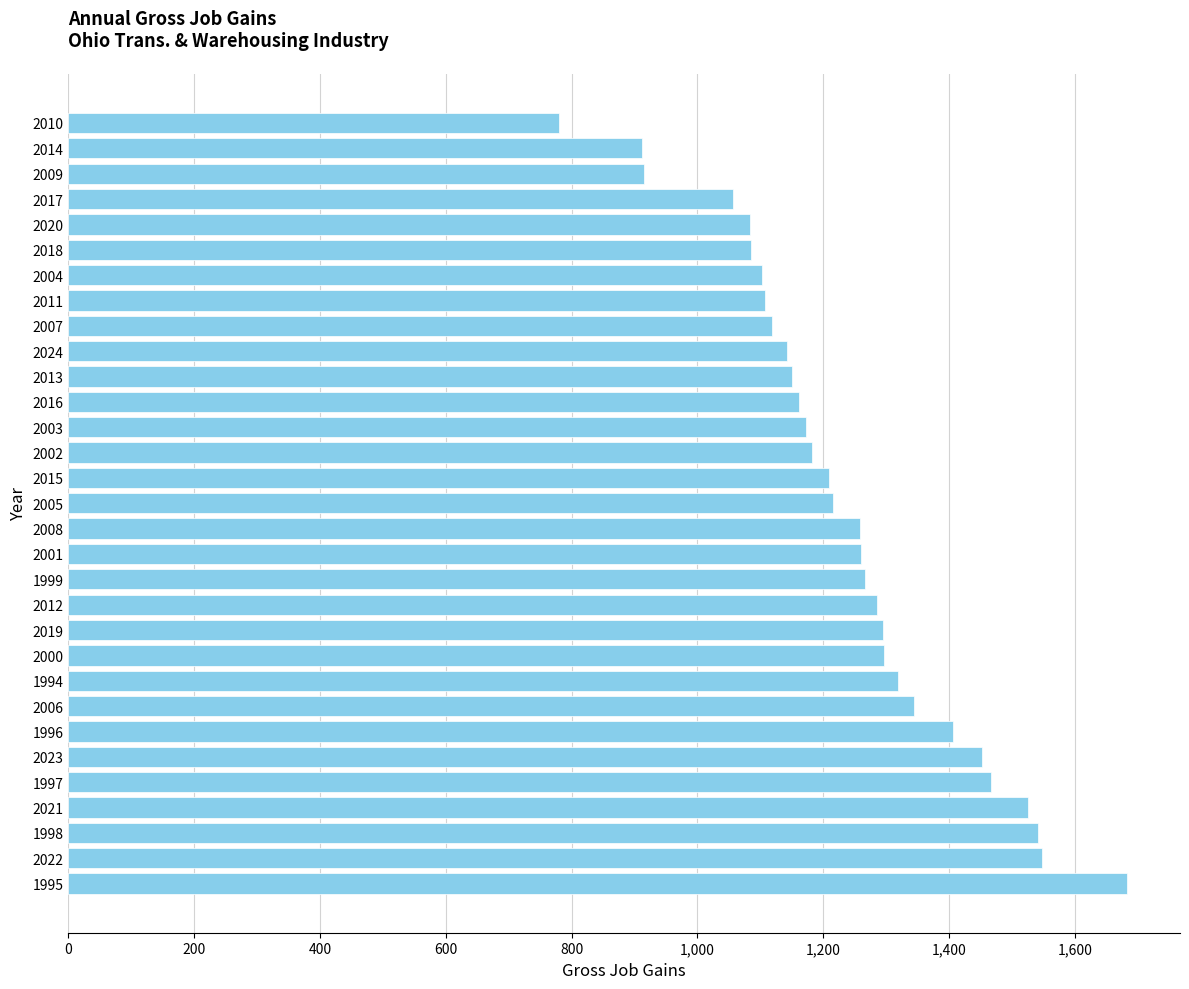

True or false: the data shows 321 at 2008.

False